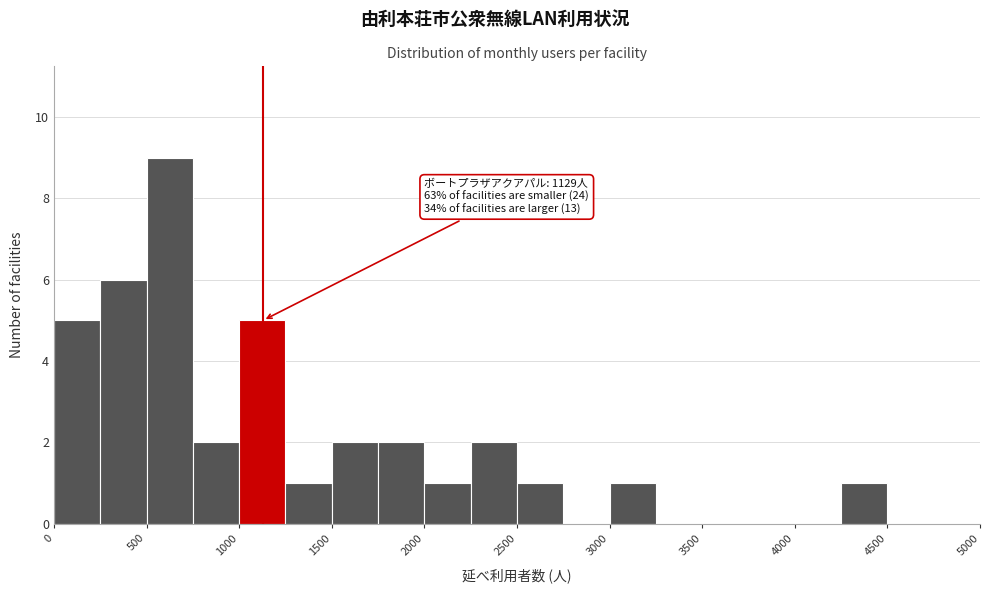

Which range on the x-axis has the tallest bar?

500 to 750